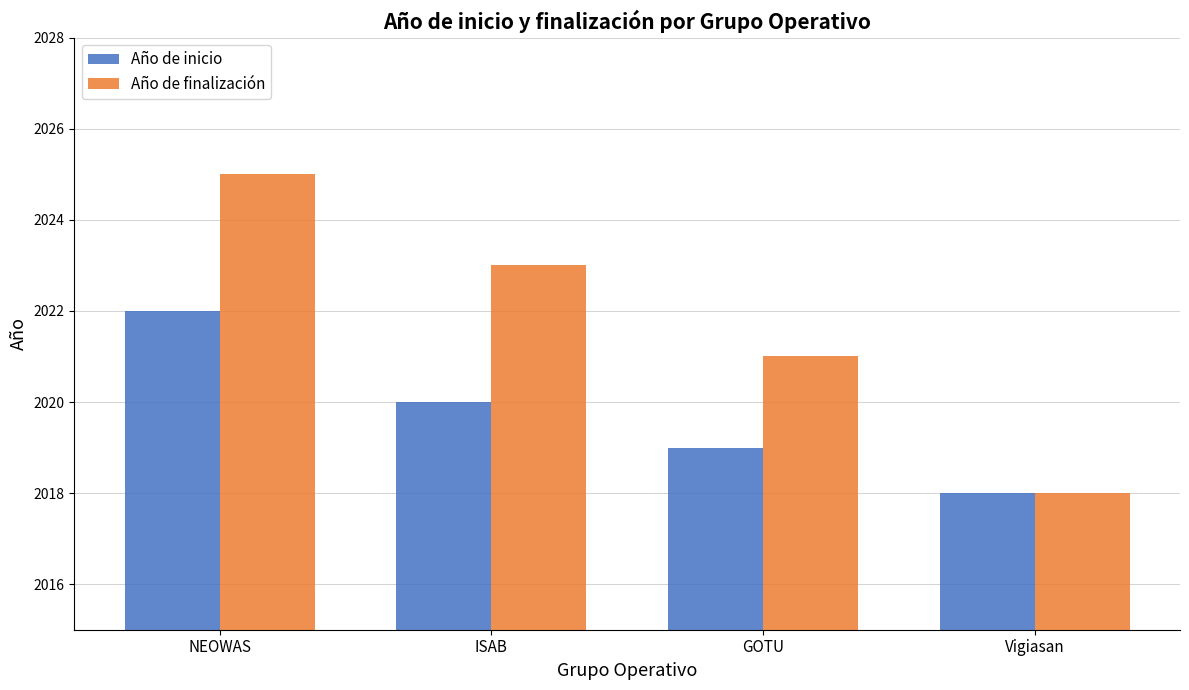

List the series in order of their overall mean, highest first.

Año de finalización, Año de inicio